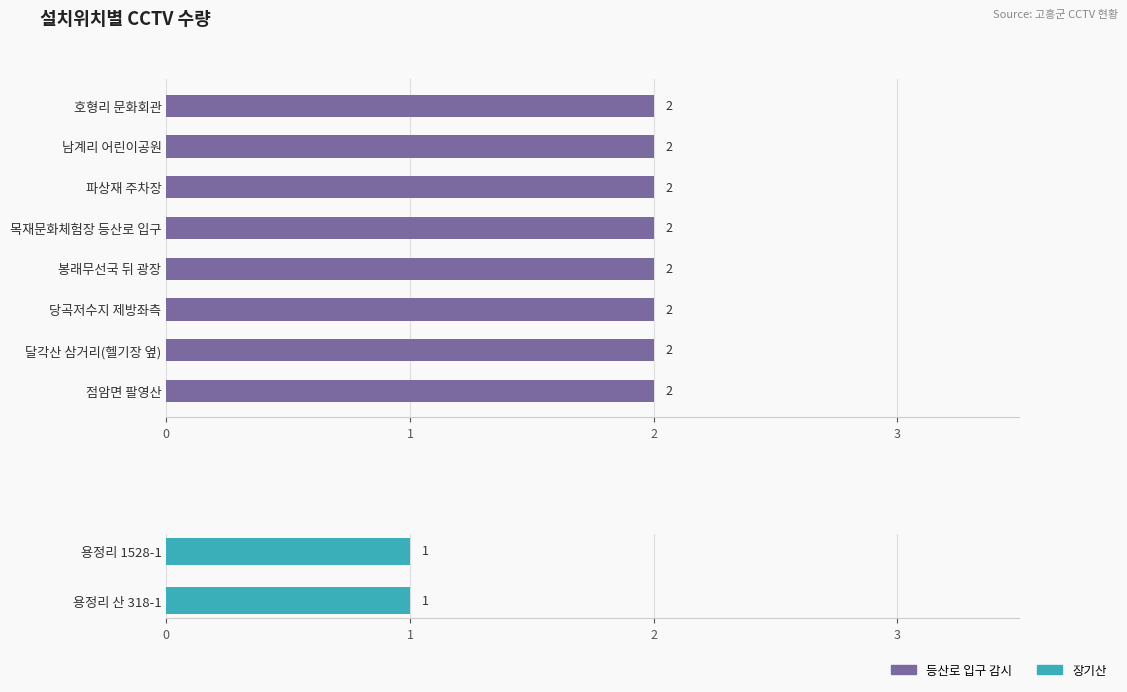

Between 용정리 산 318-1 and 호형리 문화회관, which is larger?

호형리 문화회관